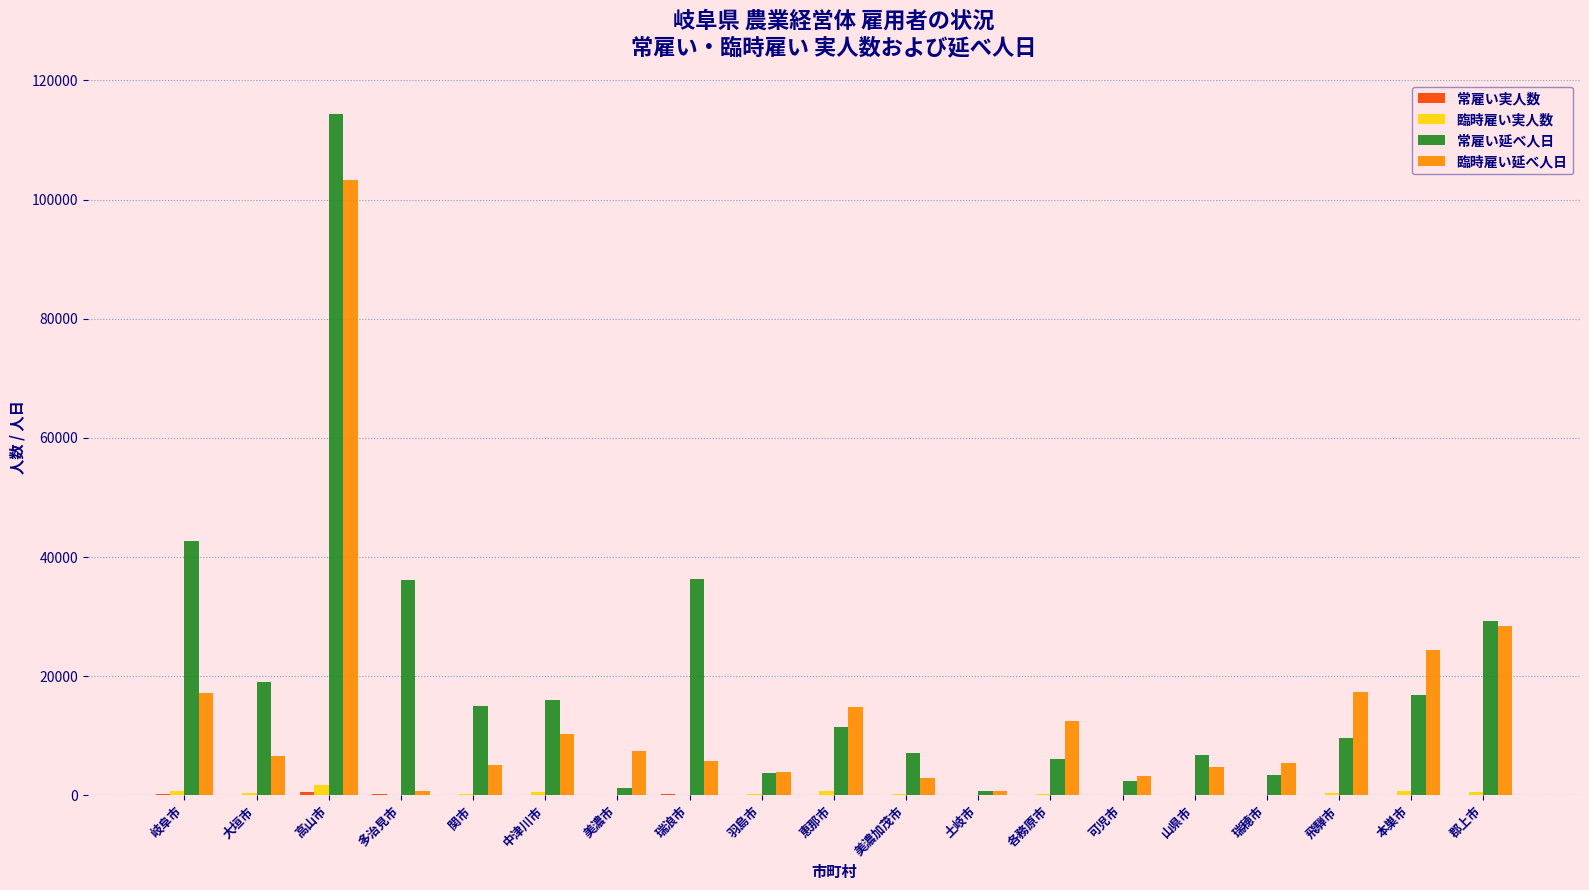

What is the maximum value shown in the chart?

114425